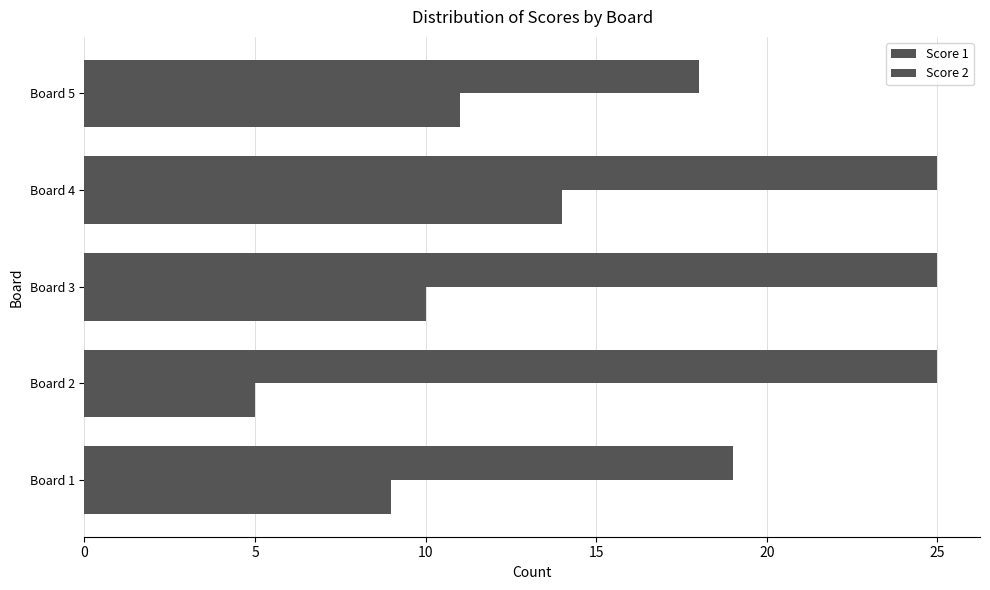

How many data points in Score 2 are less than 10?

2